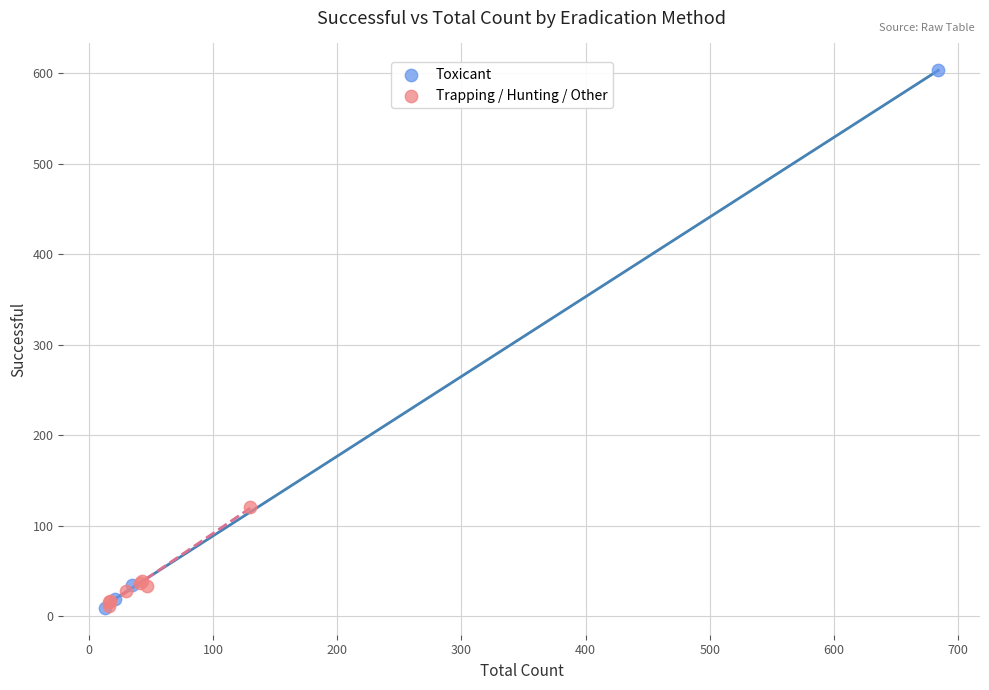

Which series reaches the maximum Y coordinate?

Toxicant